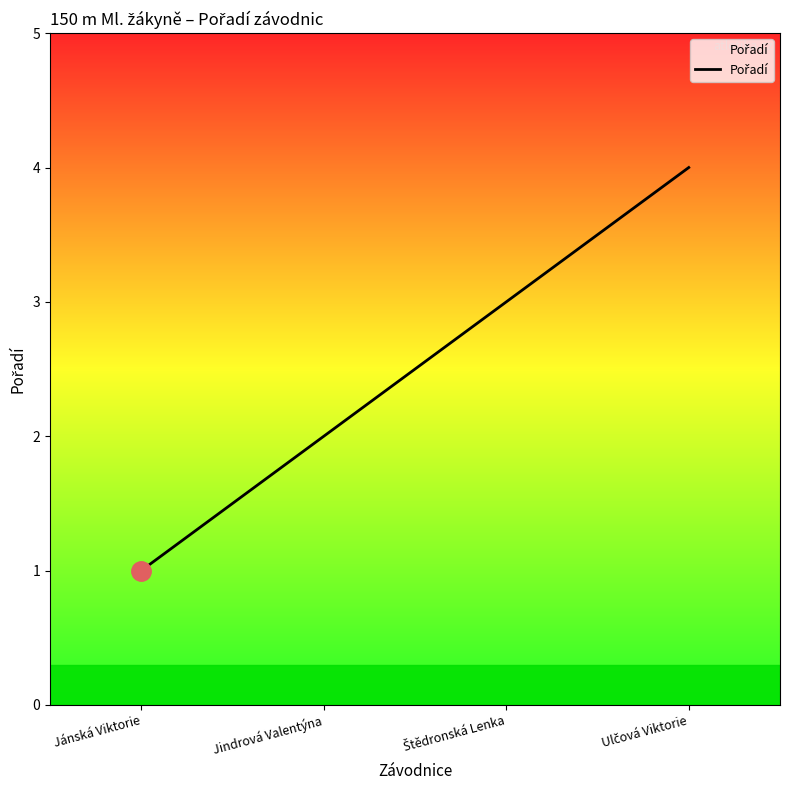

What is the minimum value shown in the chart?

1